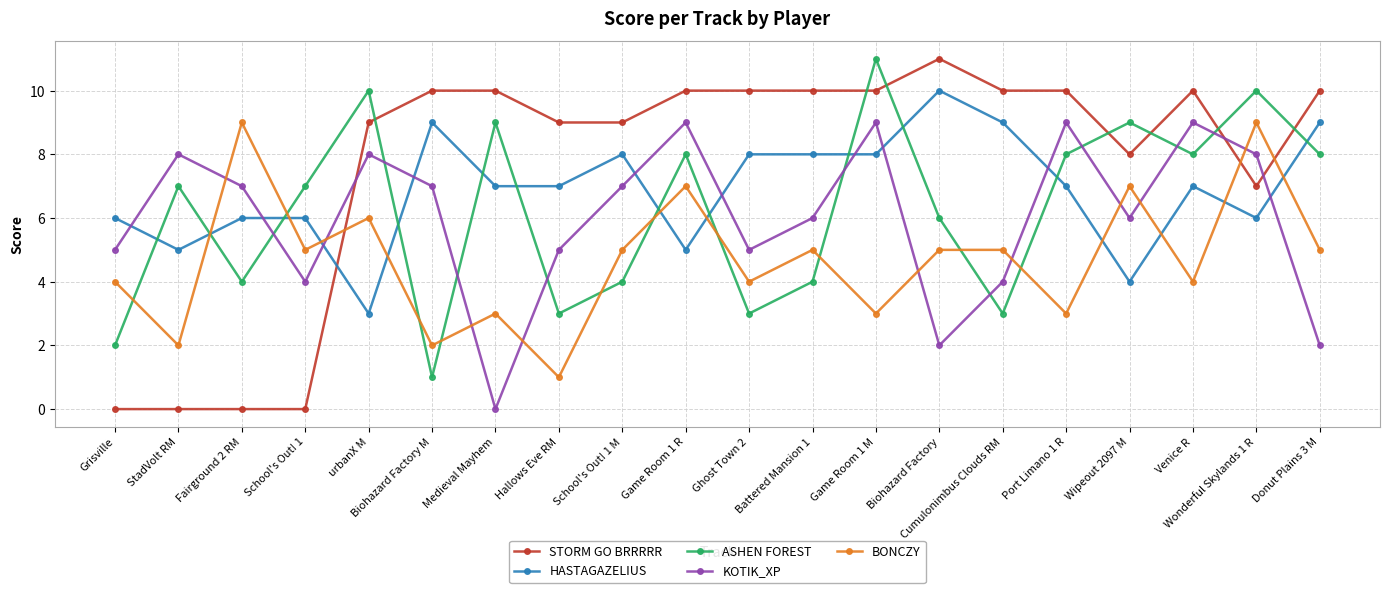

What are all the series names shown in the legend?

STORM GO BRRRRR, HASTAGAZELIUS, ASHEN FOREST, KOTIK_XP, BONCZY